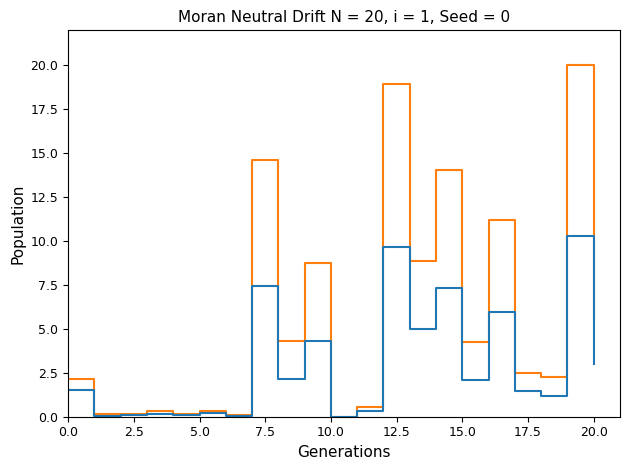

What is the greatest value displayed?

20.0